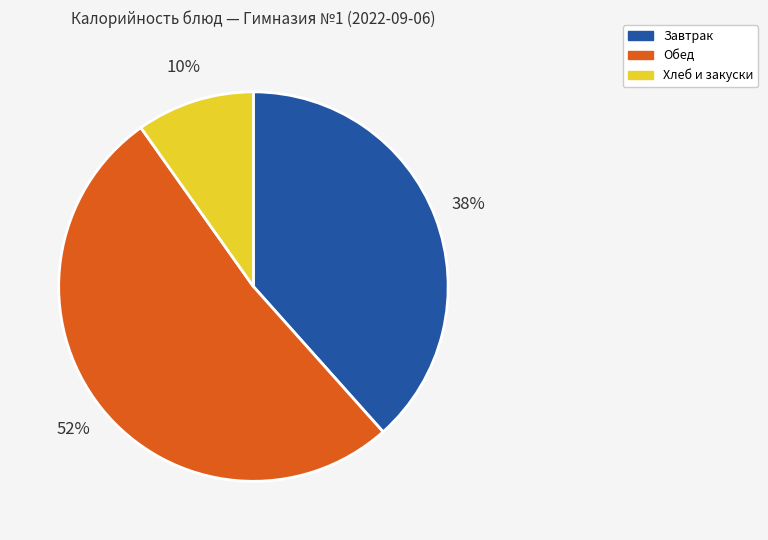

How many slices are in this pie chart?

3